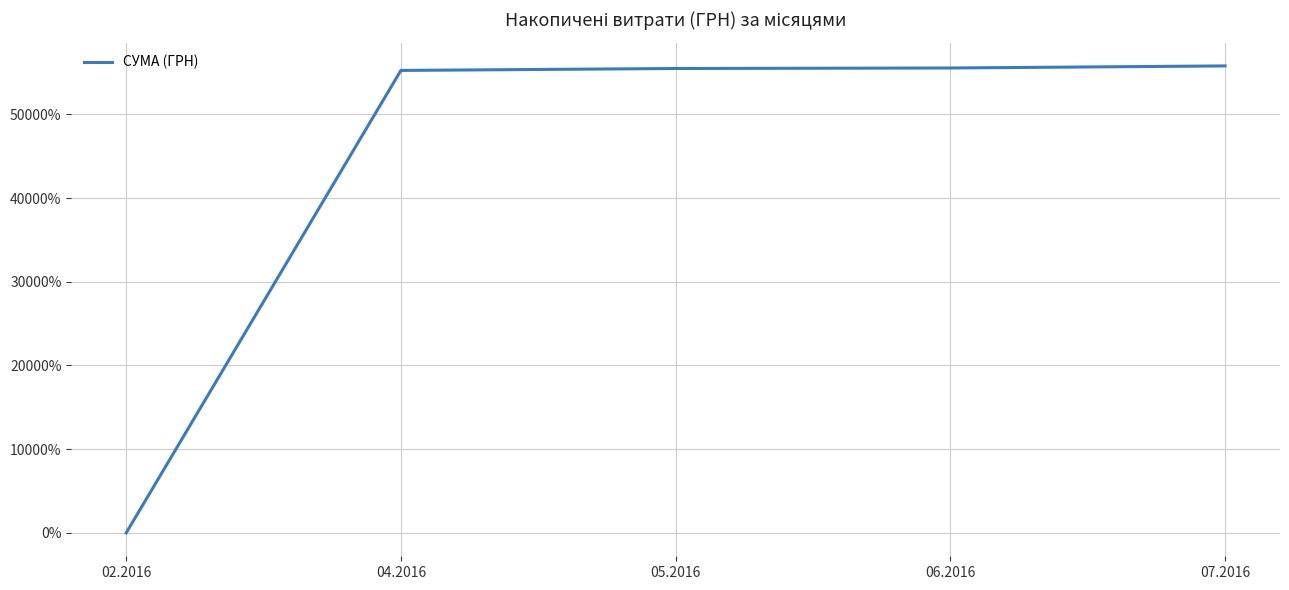

How many values are below 55470?

2